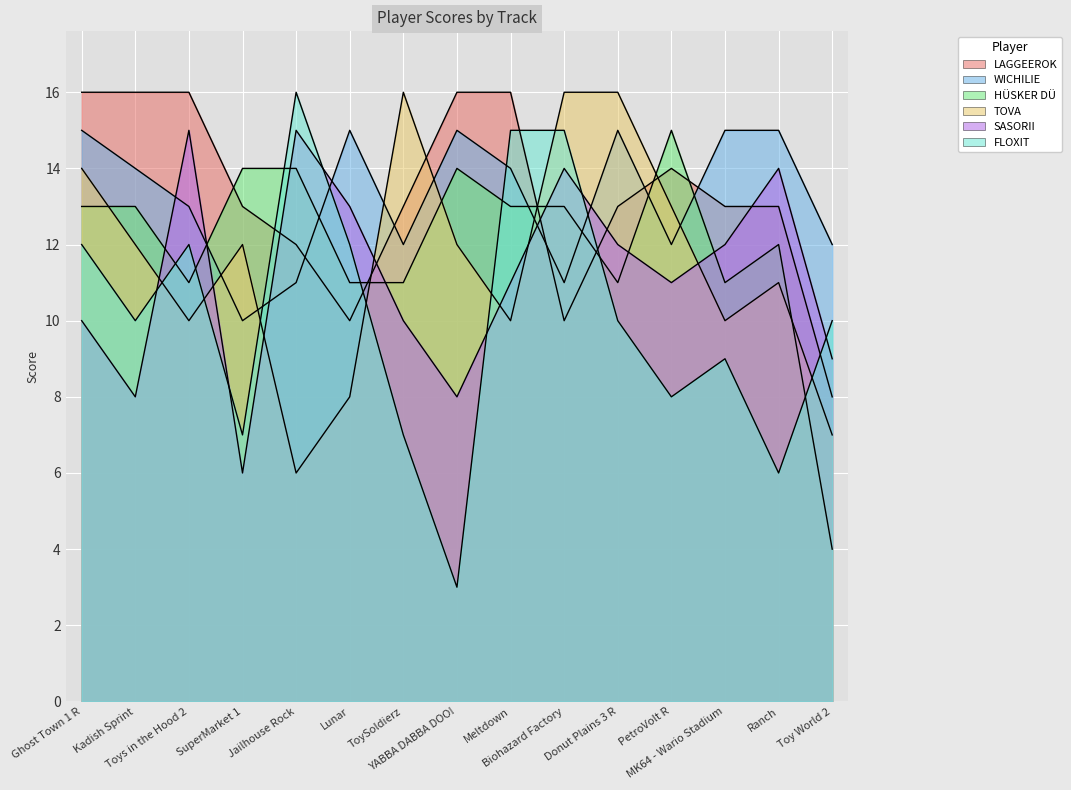

Count the SASORII values in the range 9 to 14.

10